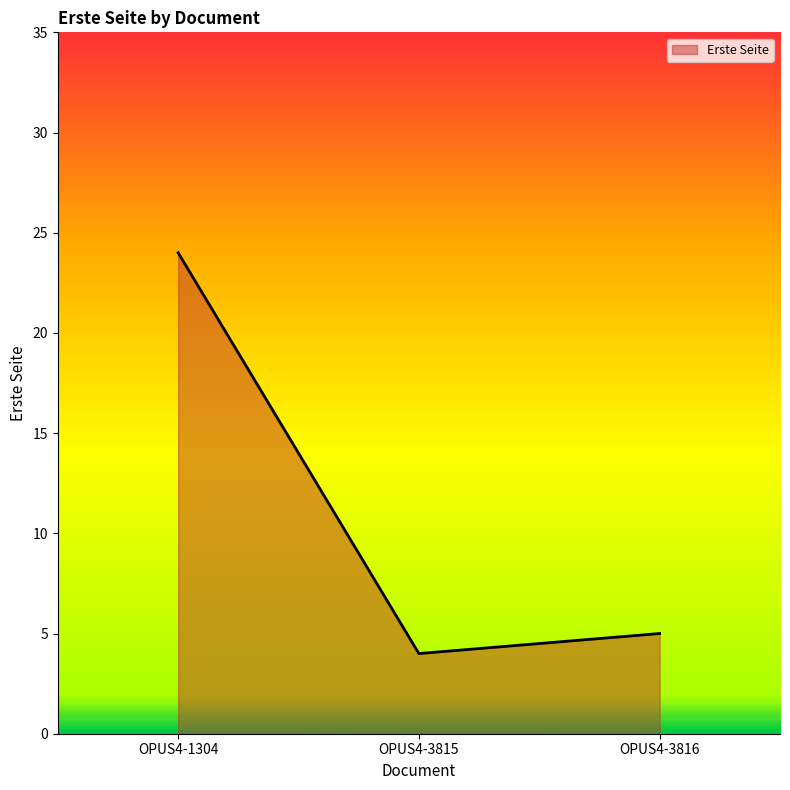

List the labels in order of value, largest first.

OPUS4-1304, OPUS4-3816, OPUS4-3815